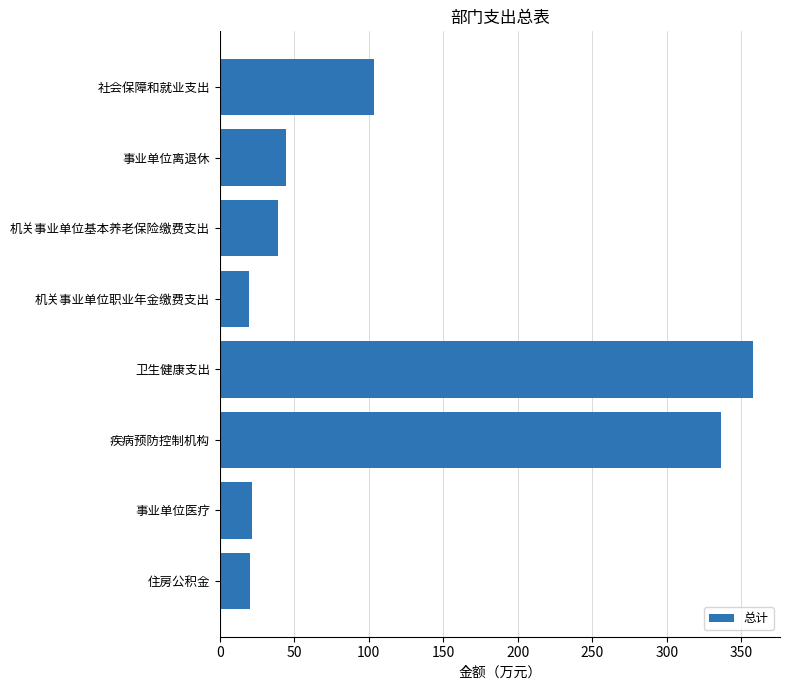

What is the value of the 7th bar from the top?

21.5